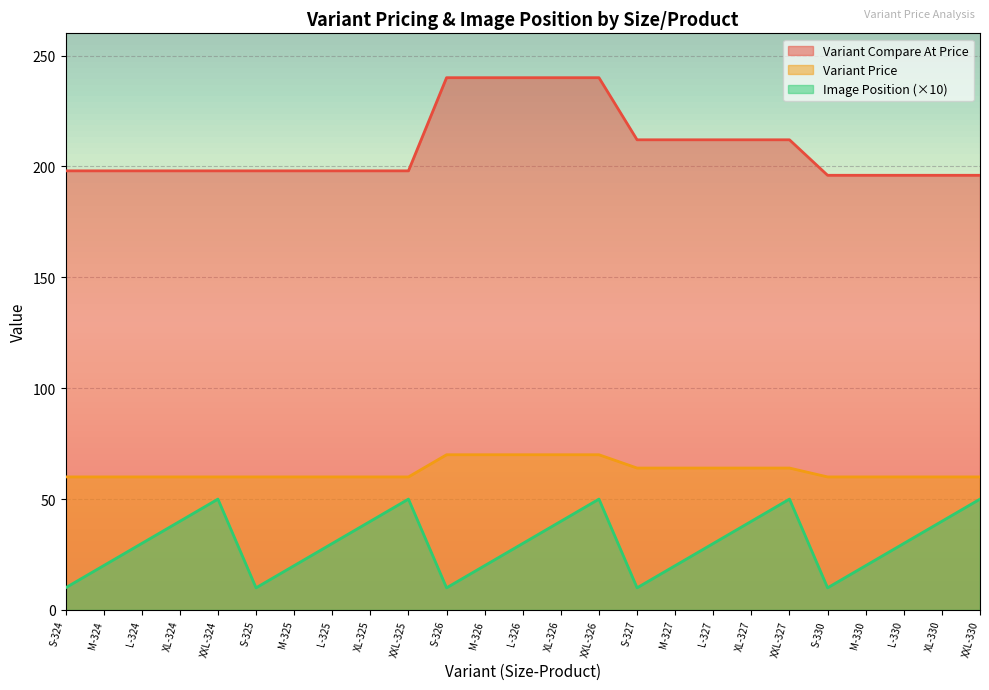

Which series has the widest spread of values?

Variant Compare At Price